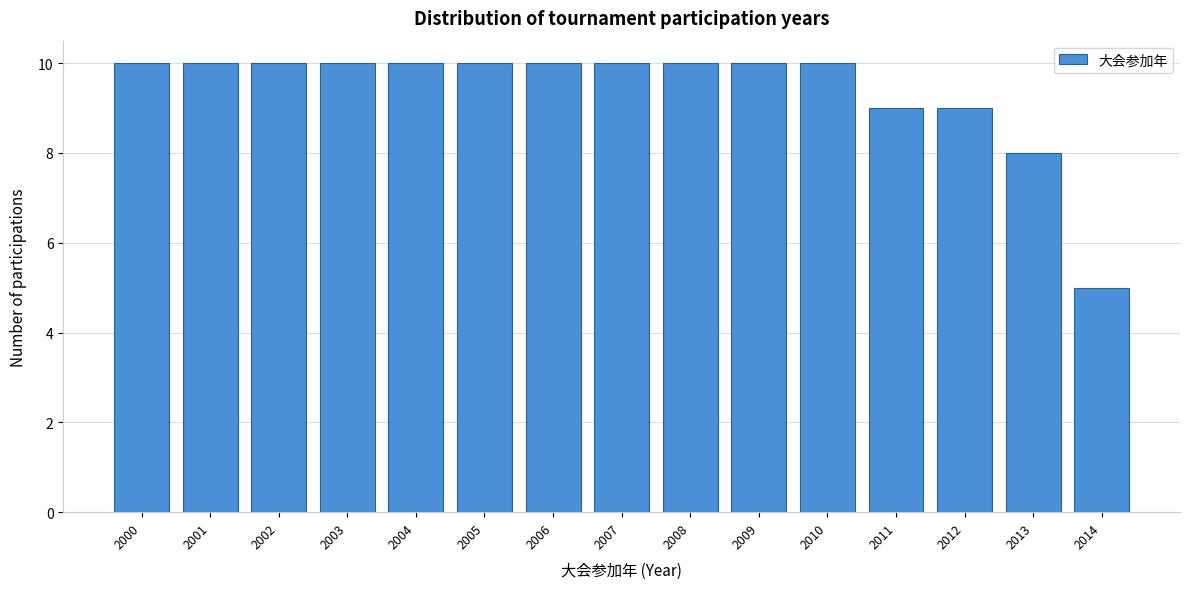

Reading left to right, transcribe all the data shown in this chart.

2000=10	2001=10	2002=10	2003=10	2004=10	2005=10	2006=10	2007=10	2008=10	2009=10	2010=10	2011=9	2012=9	2013=8	2014=5